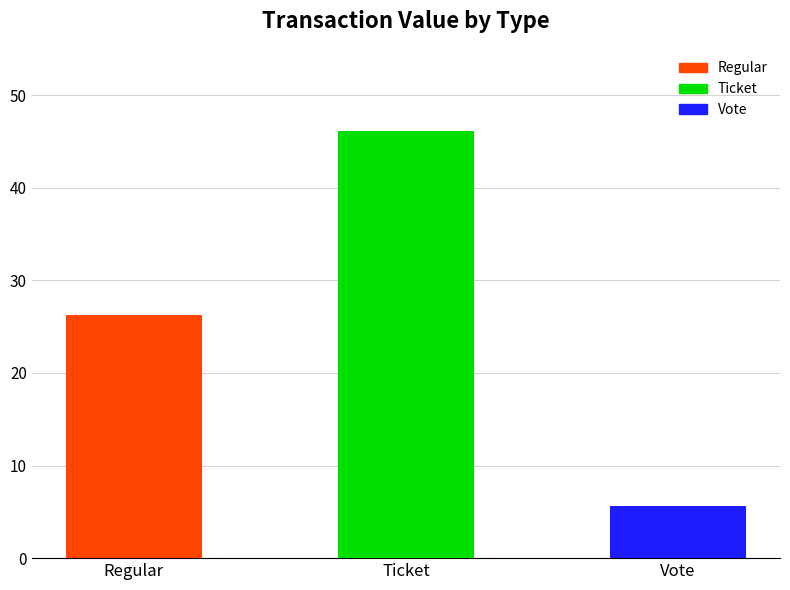

Does the chart contain stacked bars?

No